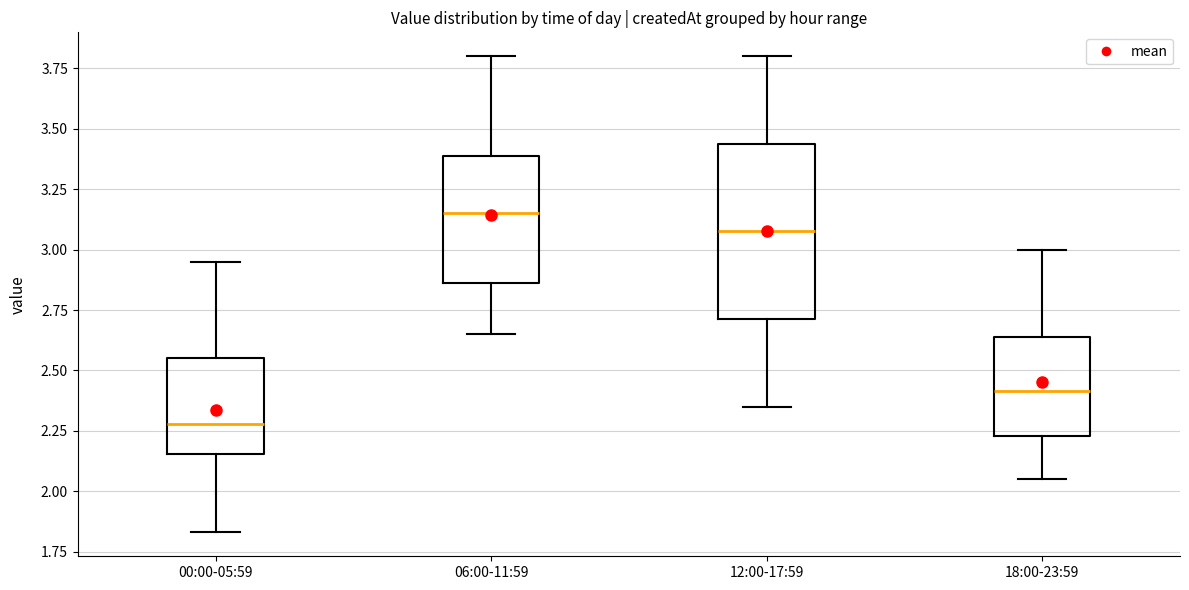

Where does the median line of the box for 18:00-23:59 sit on the y-axis? The values are not printed on the chart, so give them approximately, as read against the axis.

2.40